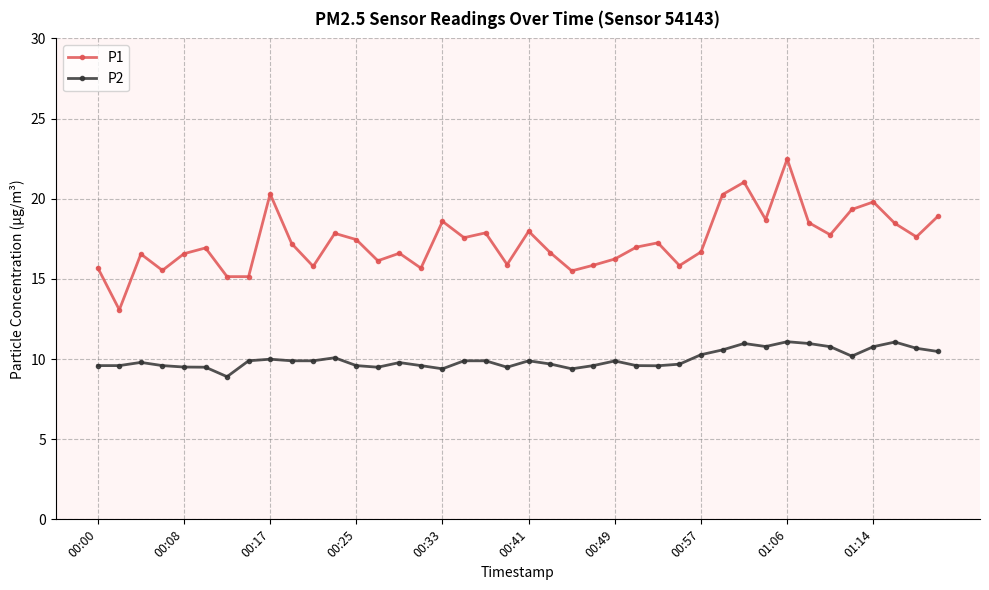

What is the value of the P2 point at the 28th from the left?

9.7